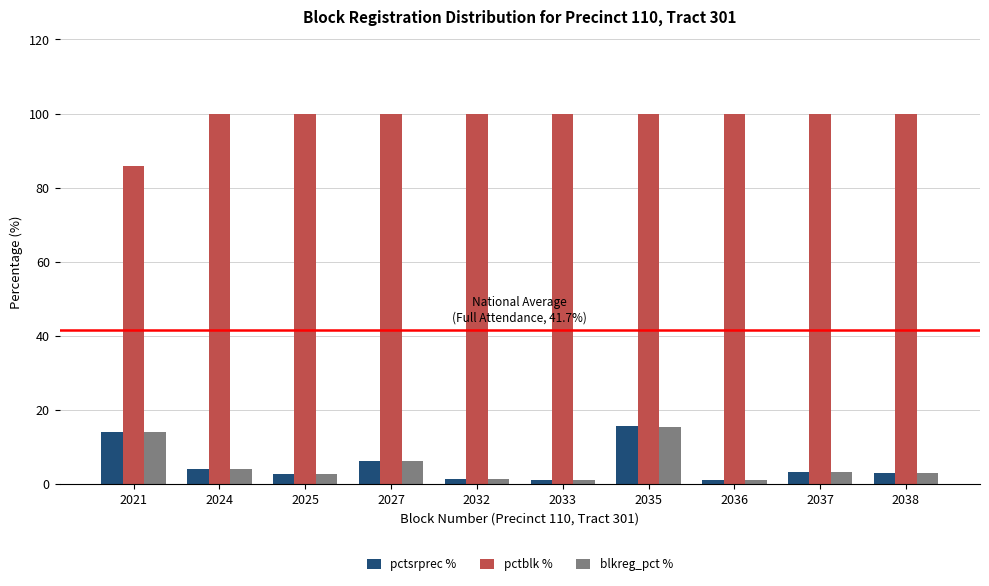

Is it true that blkreg_pct % equals 1.0 at 2036?

True